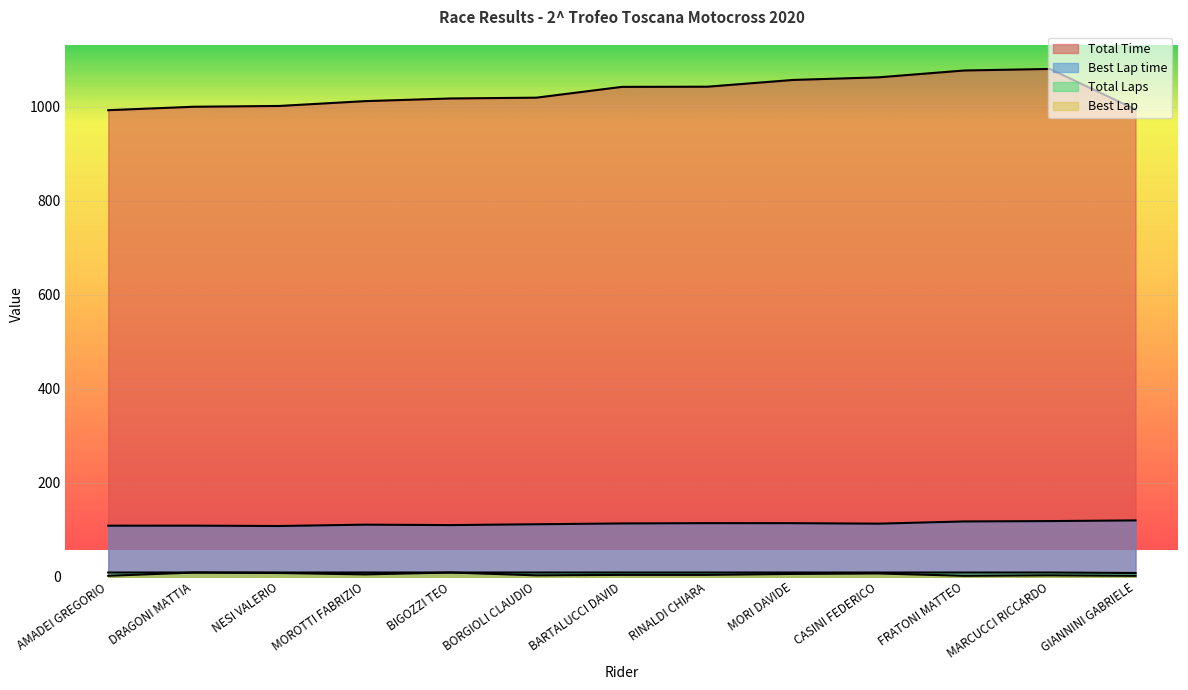

Rank the series at NESI VALERIO from lowest to highest value.

Best Lap, Total Laps, Best Lap time, Total Time